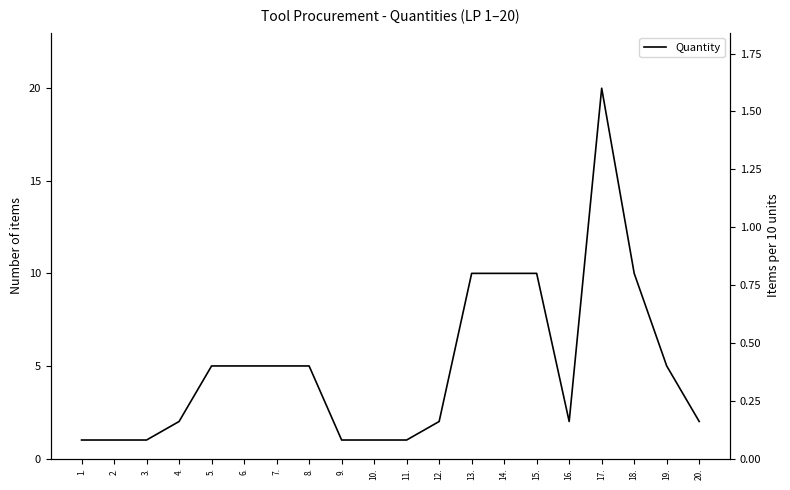

The chart shows a value of 7 at 8.. True or false?

False